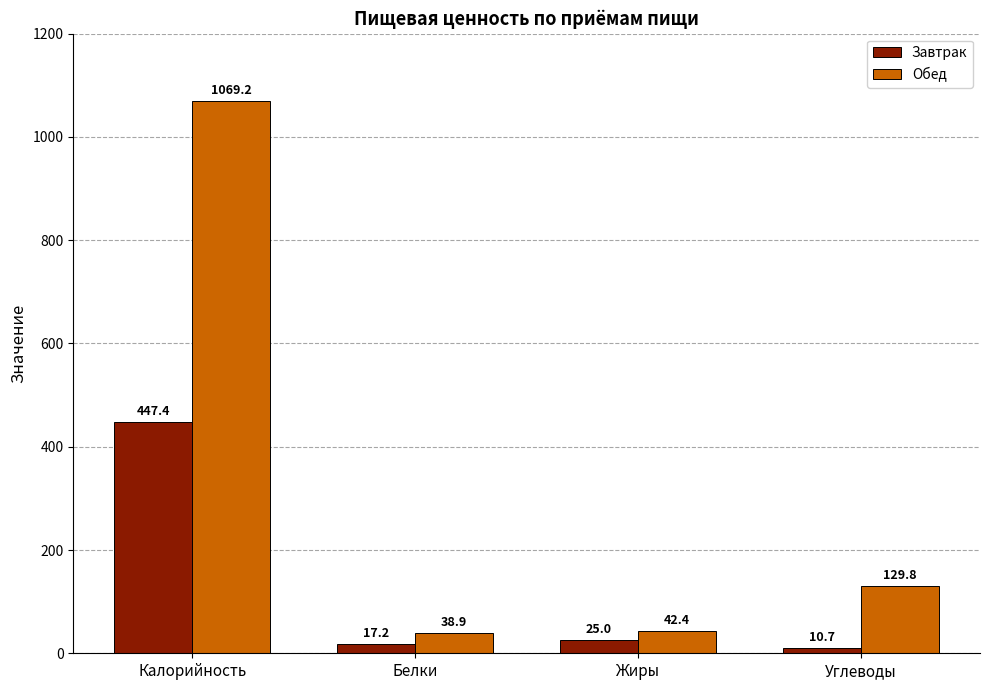

At which label does Обед reach its peak?

Калорийность